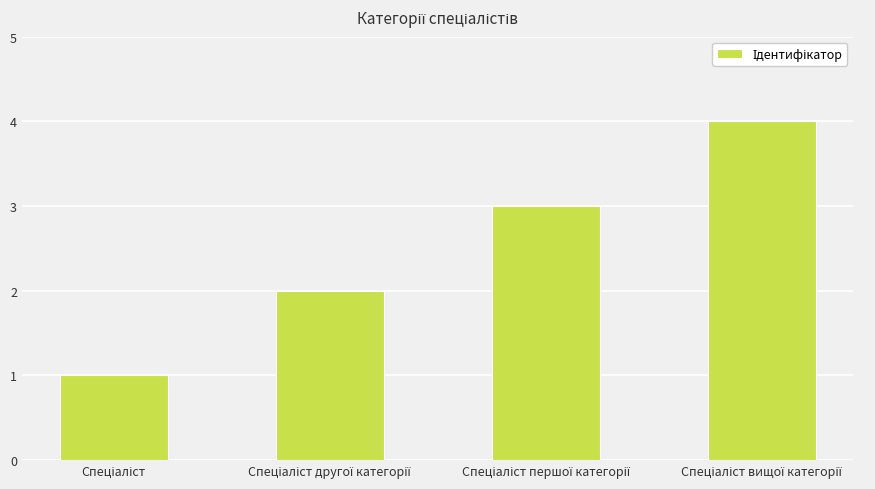

What is the greatest value displayed?

4